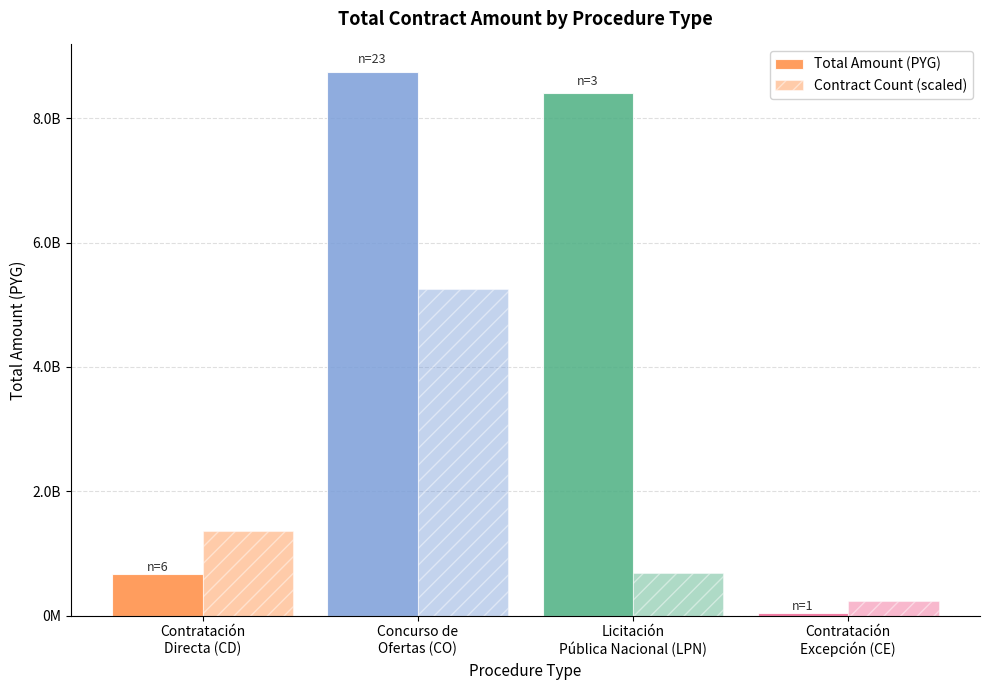

Are the bars horizontal?

No